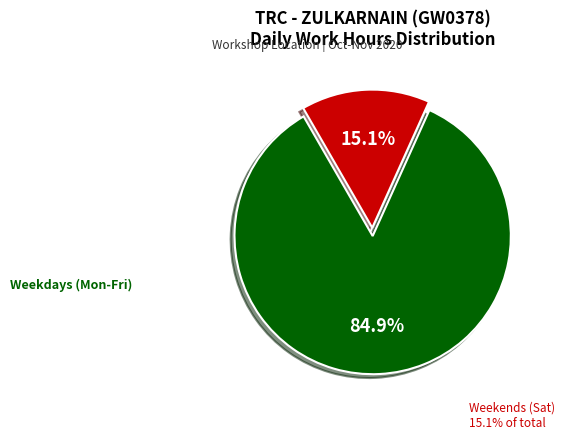

Is there a majority slice in this chart?

Yes